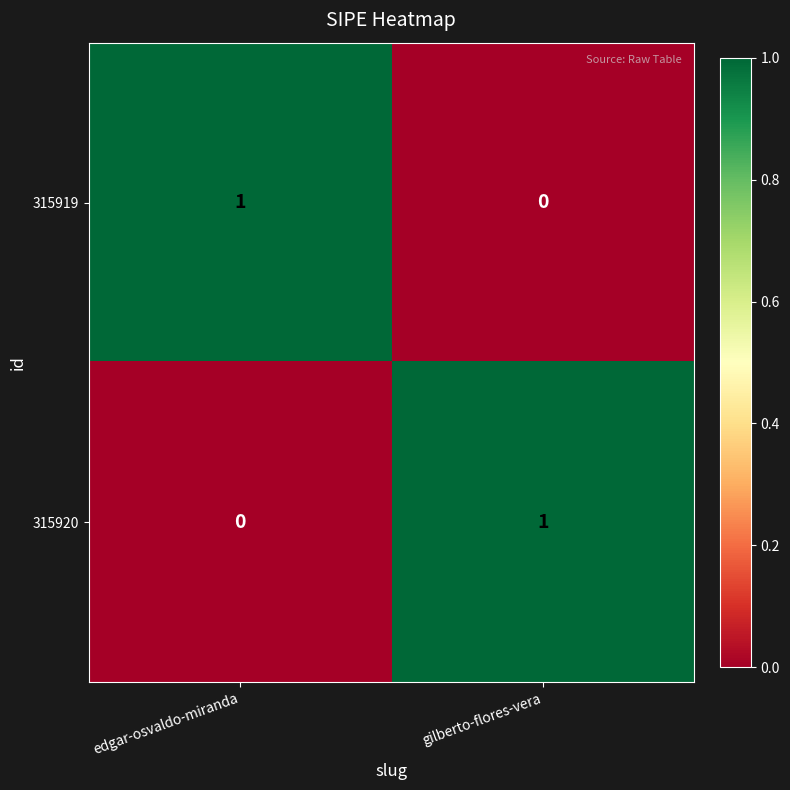

The value of 315919 at gilberto-flores-vera is 0. True or false?

True